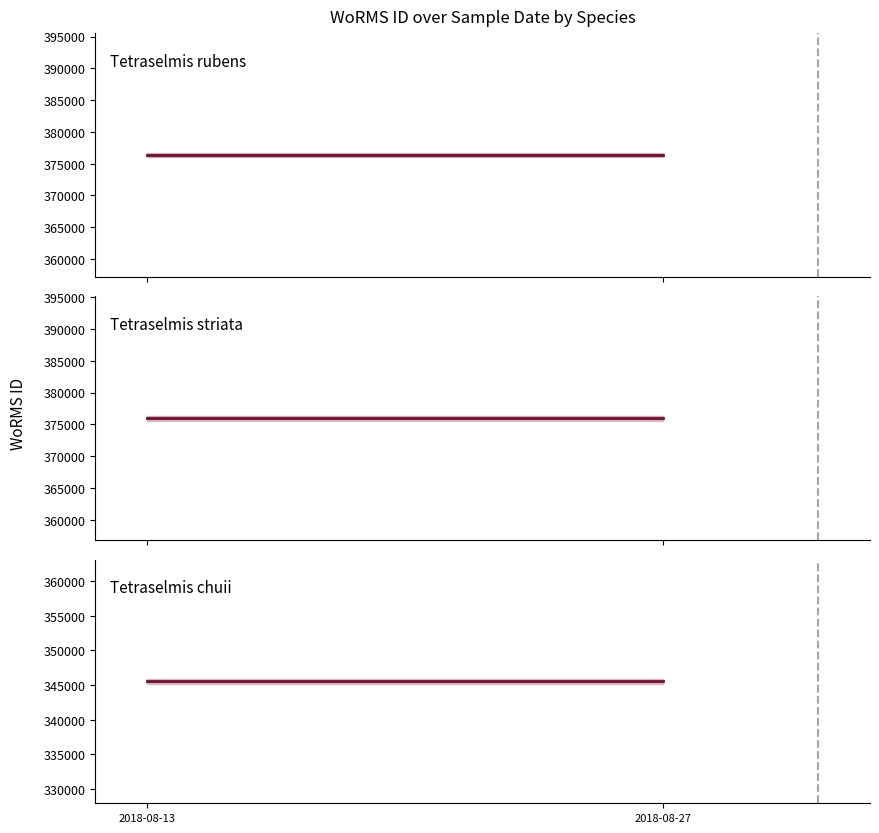

What is the maximum value shown in the chart?

376359